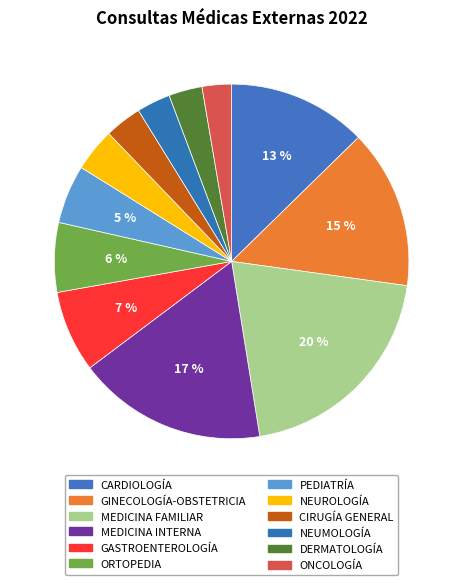

How many slices are in this pie chart?

12